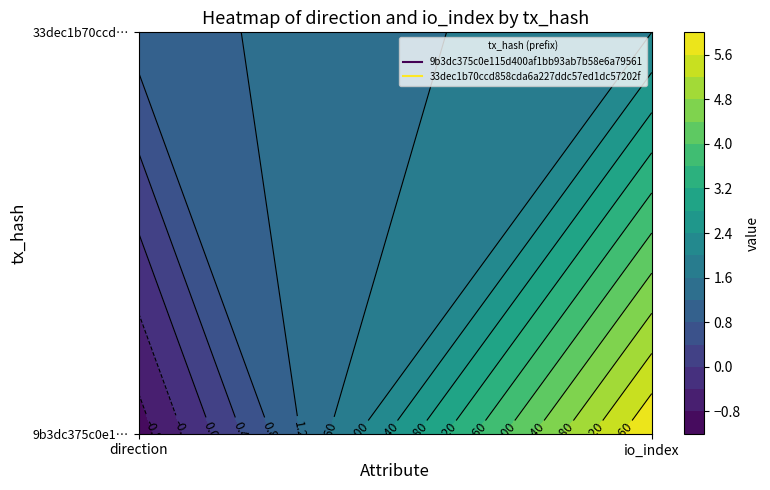

What is the spread (max minus min) of values at 0?

2